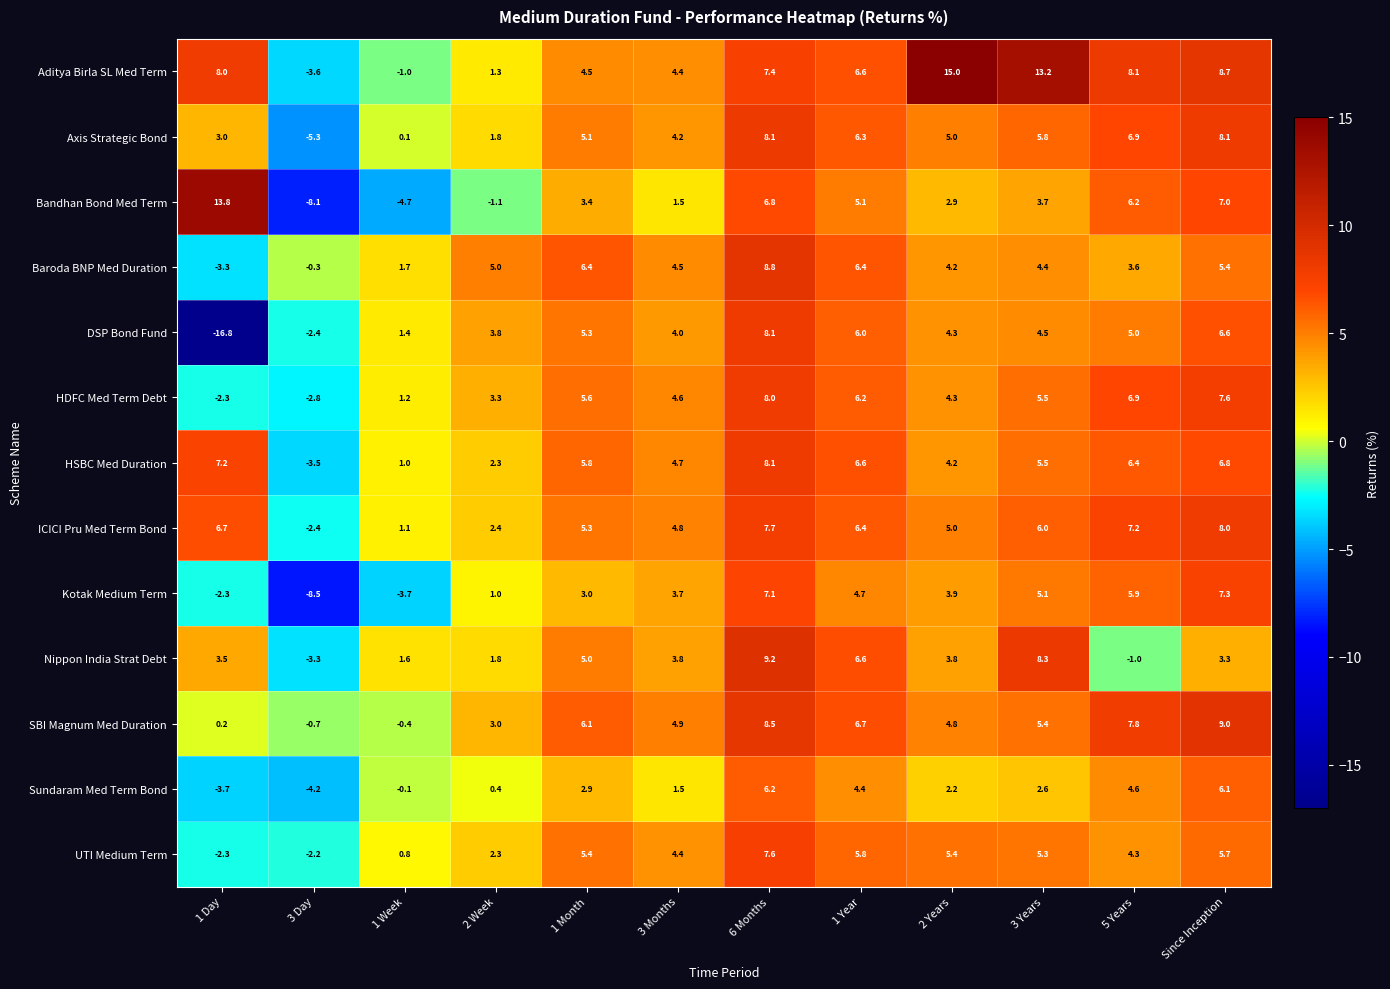

What is the sum of all Sundaram Med Term Bond values?

22.9